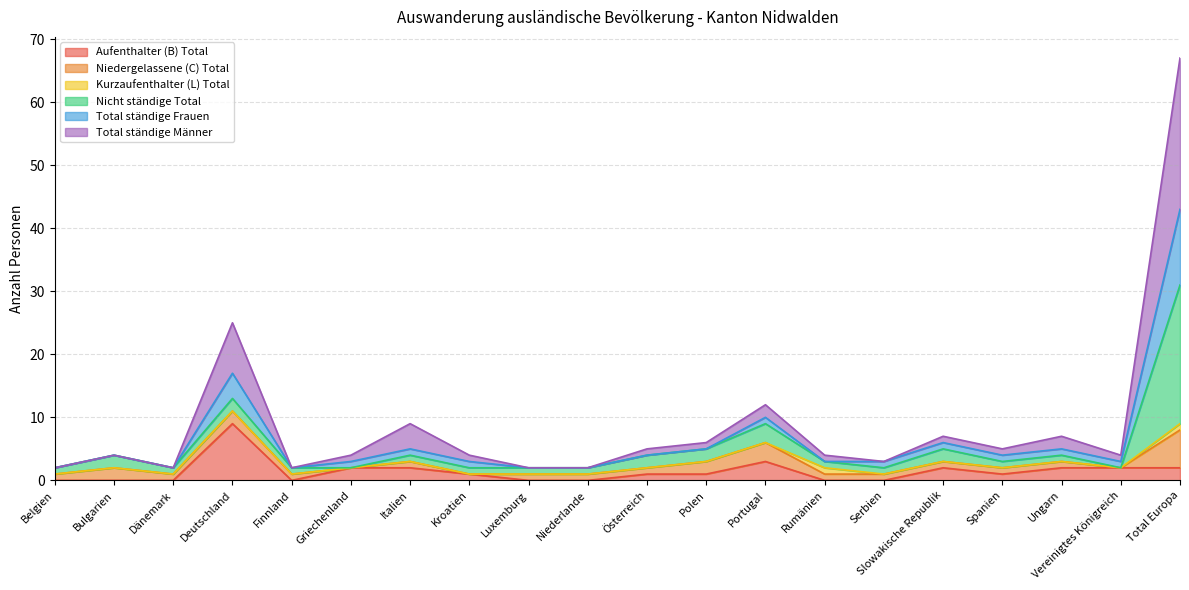

What is the maximum value for Aufenthalter (B) Total?

9